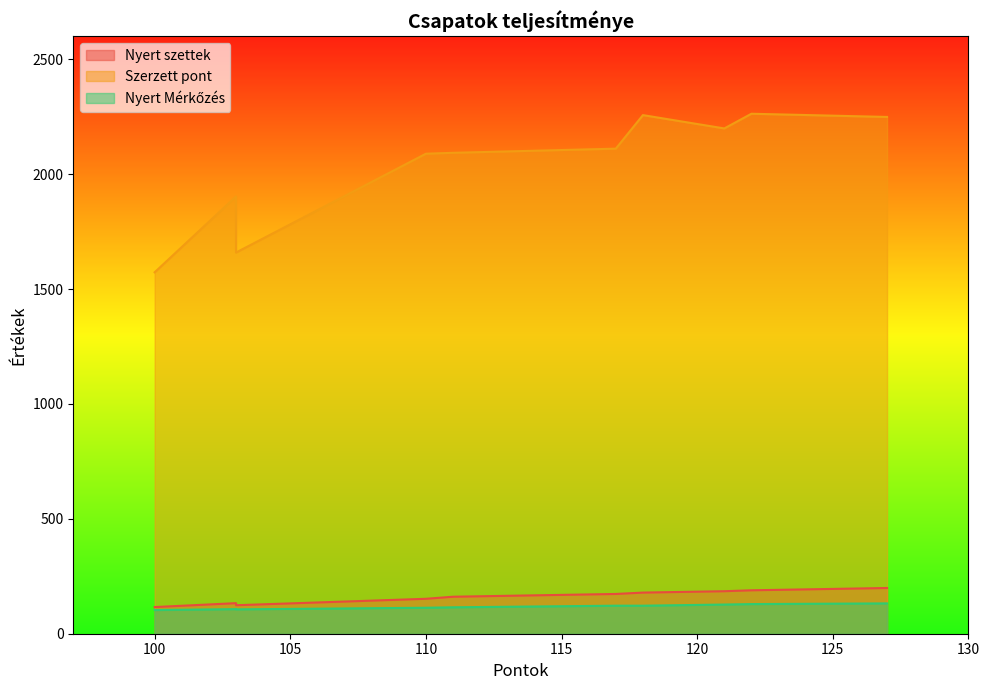

What is the difference between the maximum and minimum values in the Szerzett pont series?

690